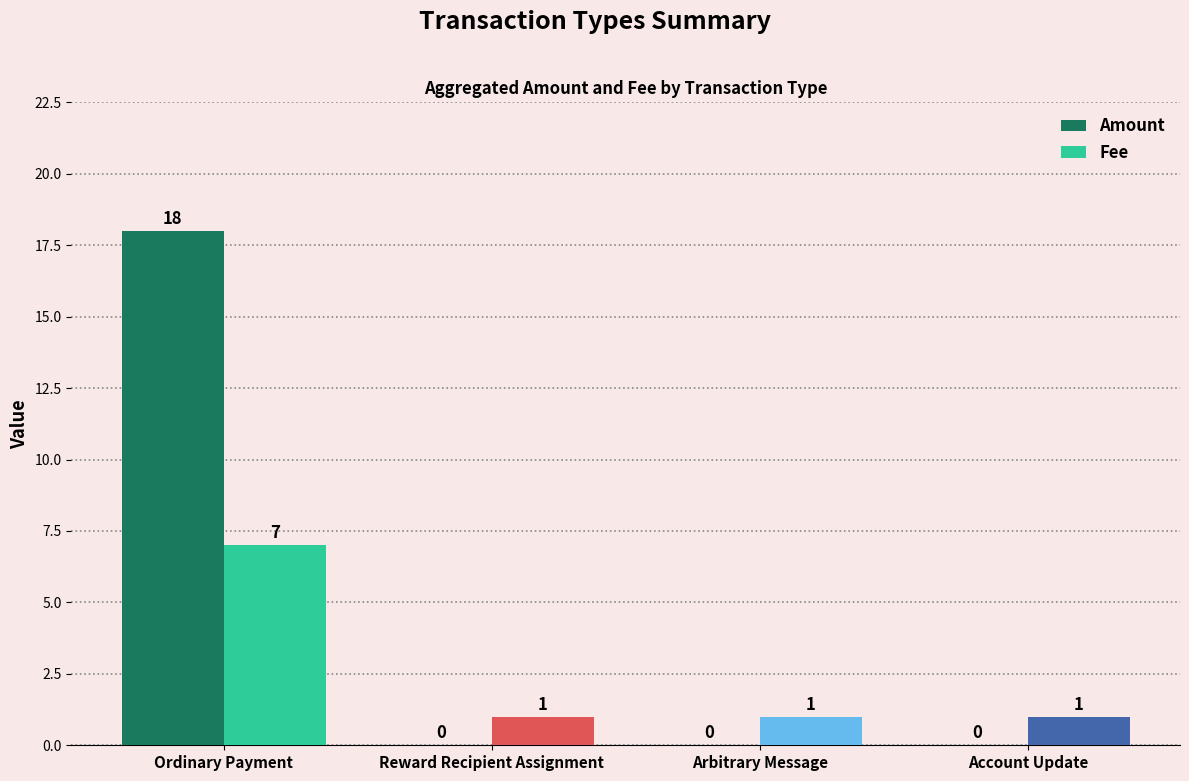

Reading left to right, list all the values displayed in this chart.

Amount: Ordinary Payment=18.0	Reward Recipient Assignment=0.0	Arbitrary Message=0.0	Account Update=0.0
Fee: Ordinary Payment=7.0	Reward Recipient Assignment=1.0	Arbitrary Message=1.0	Account Update=1.0